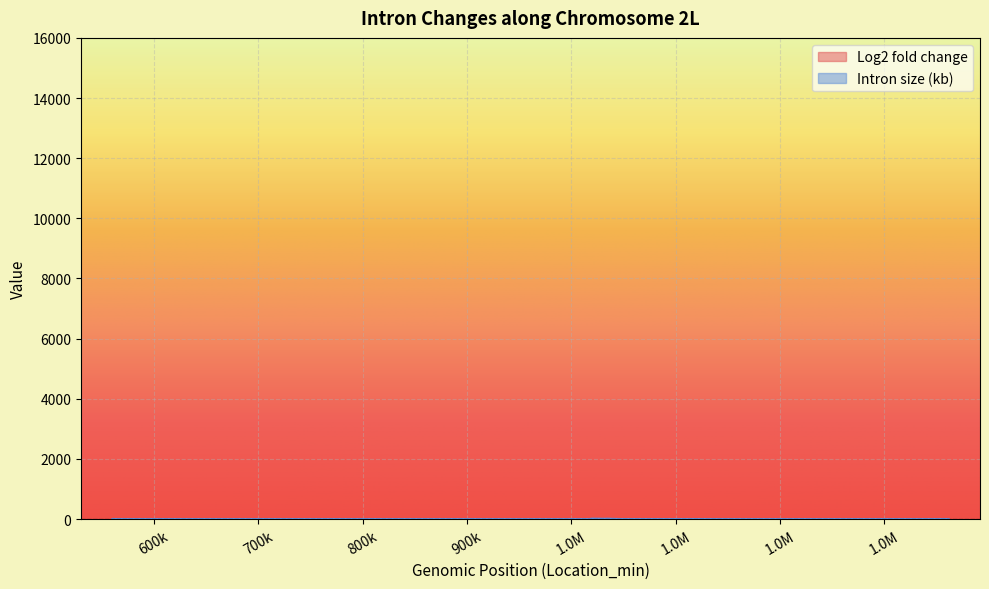

At how many categories does at least one series exceed 2?

3